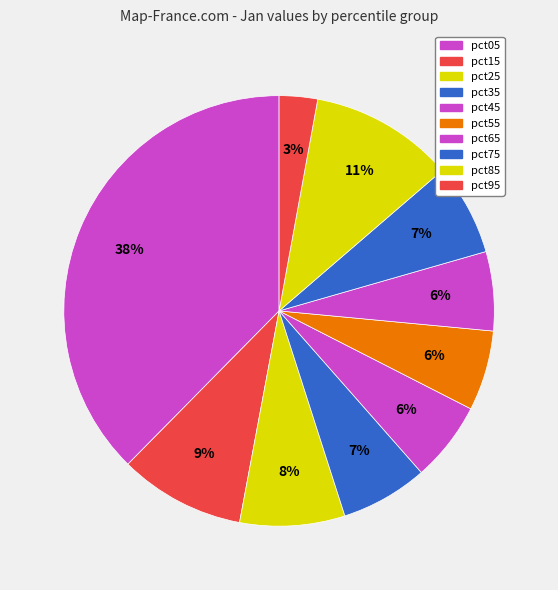

How many slices are in this pie chart?

10